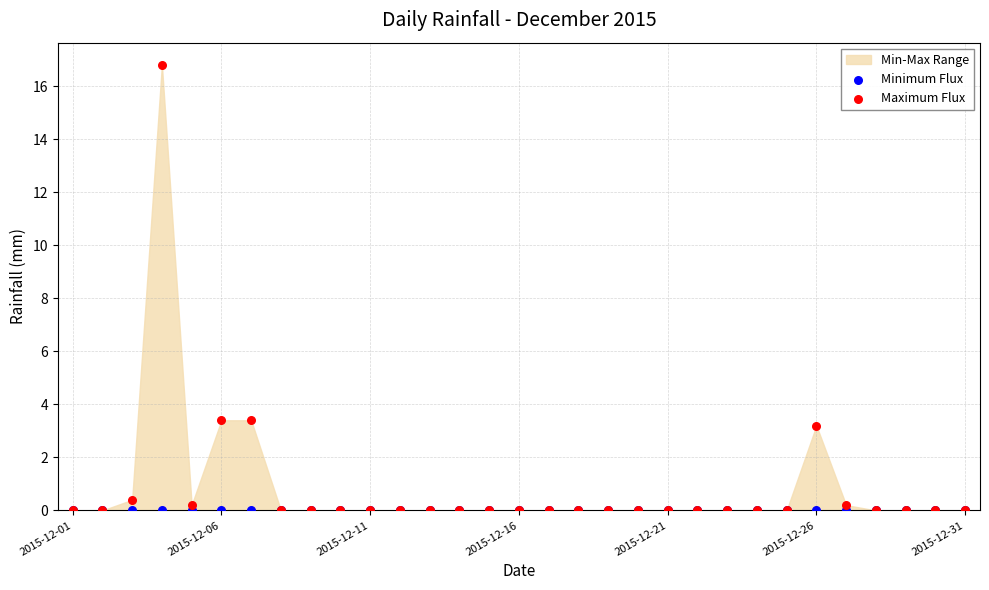

Which series has the largest Y range (max minus min)?

Maximum Flux